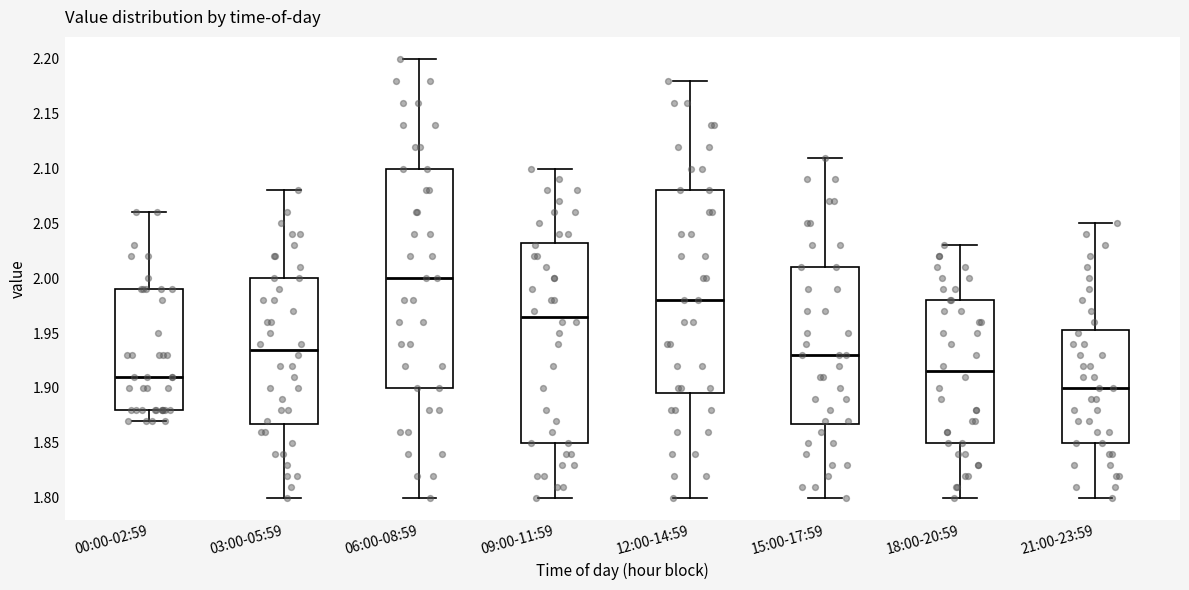

Where does the lower whisker of the box for 15:00-17:59 end on the y-axis? The values are not printed on the chart, so give them approximately, as read against the axis.

1.800